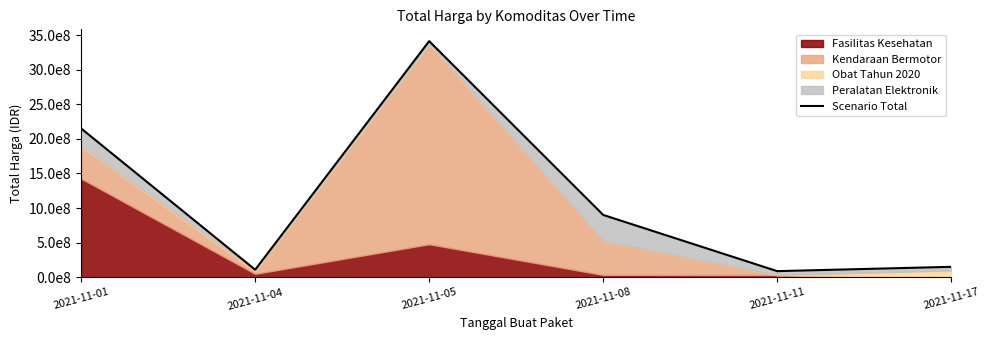

At which category does the data reach its first local peak?

2021-11-05